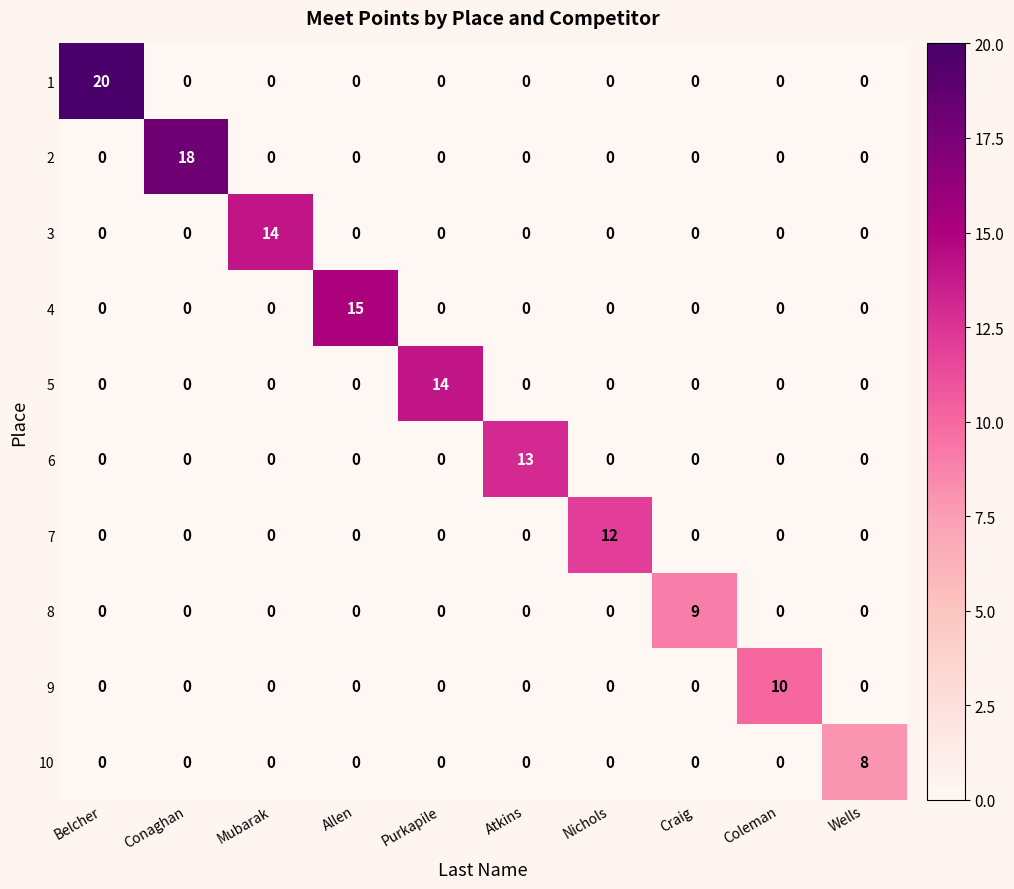

True or false: 4 has a value of 0 at Mubarak.

True